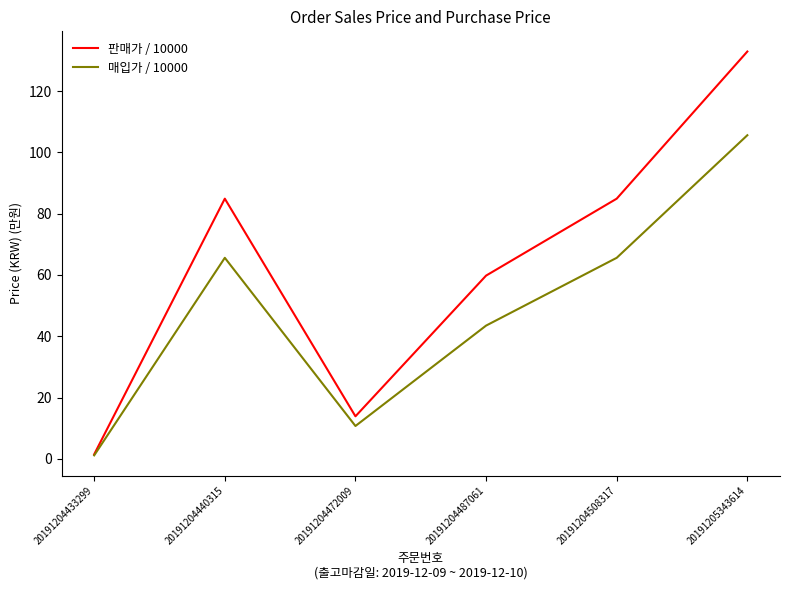

The value of 판매가 / 10000 at 20191204440315 is 84.9. True or false?

True